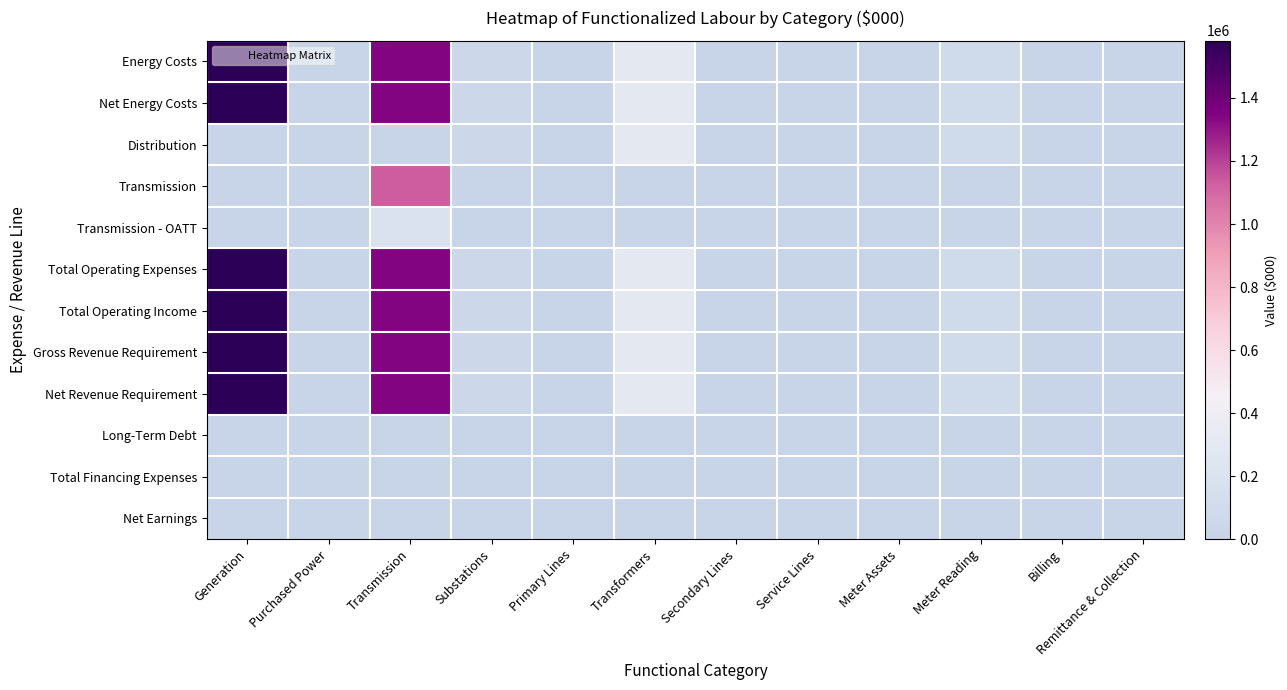

What is the total value across all series at Substations?

312262.1